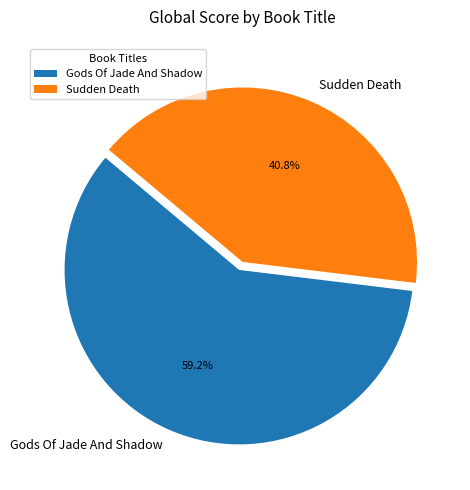

How many slices are in this pie chart?

2